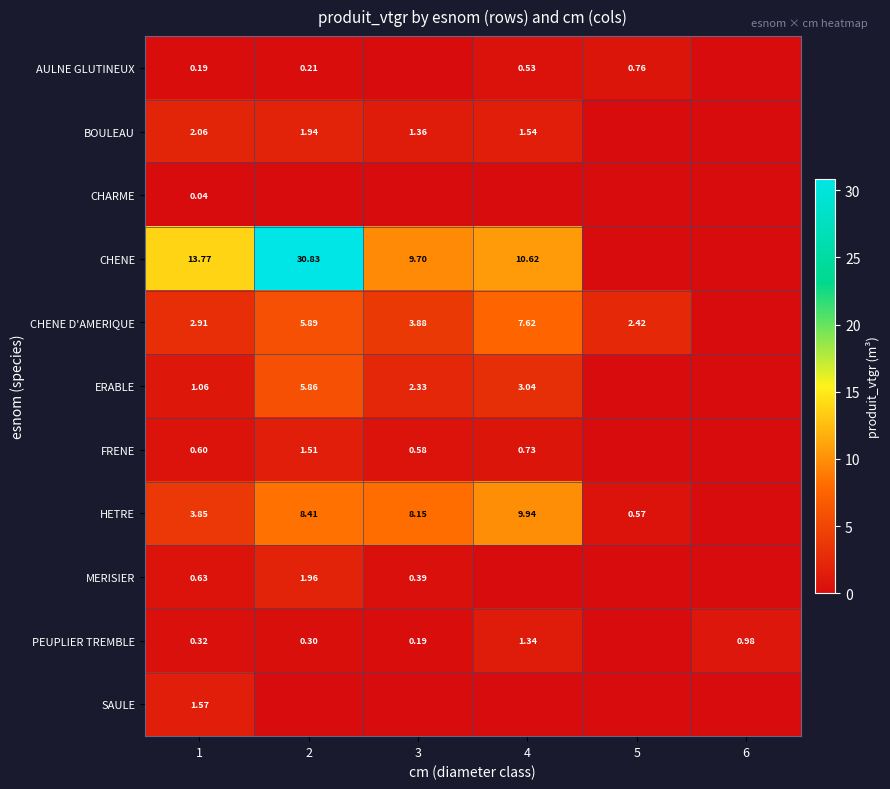

At how many categories does at least one series exceed 17?

1